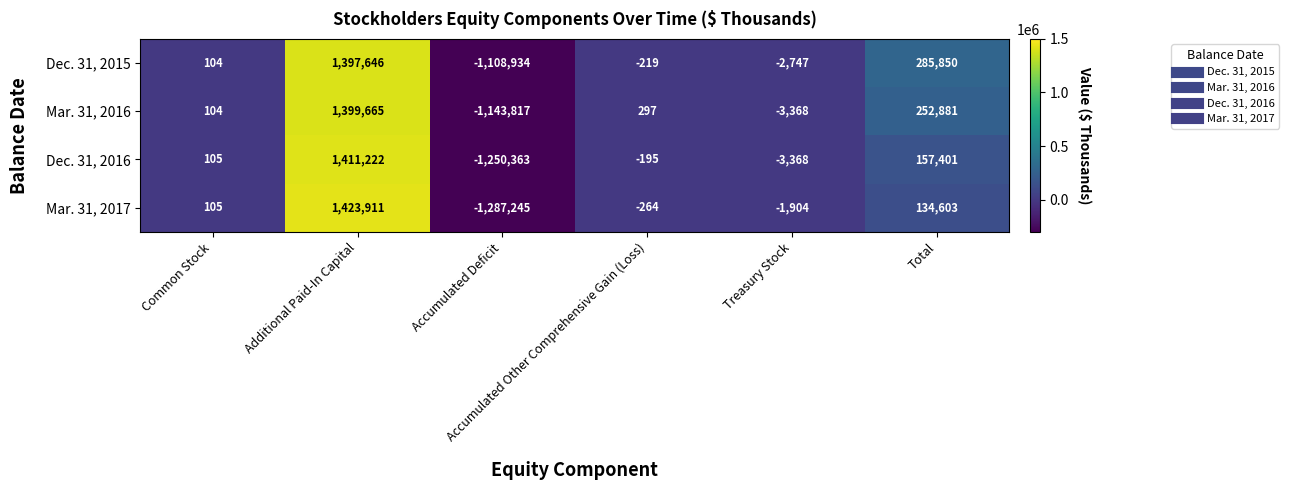

Which series changed the most between Additional Paid-In Capital and Accumulated Deficit?

Mar. 31, 2017